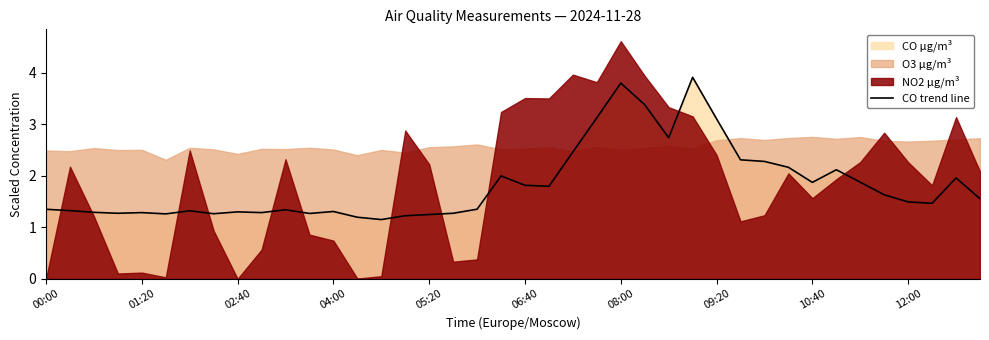

True or false: the data shows 0.4 at 10.

False